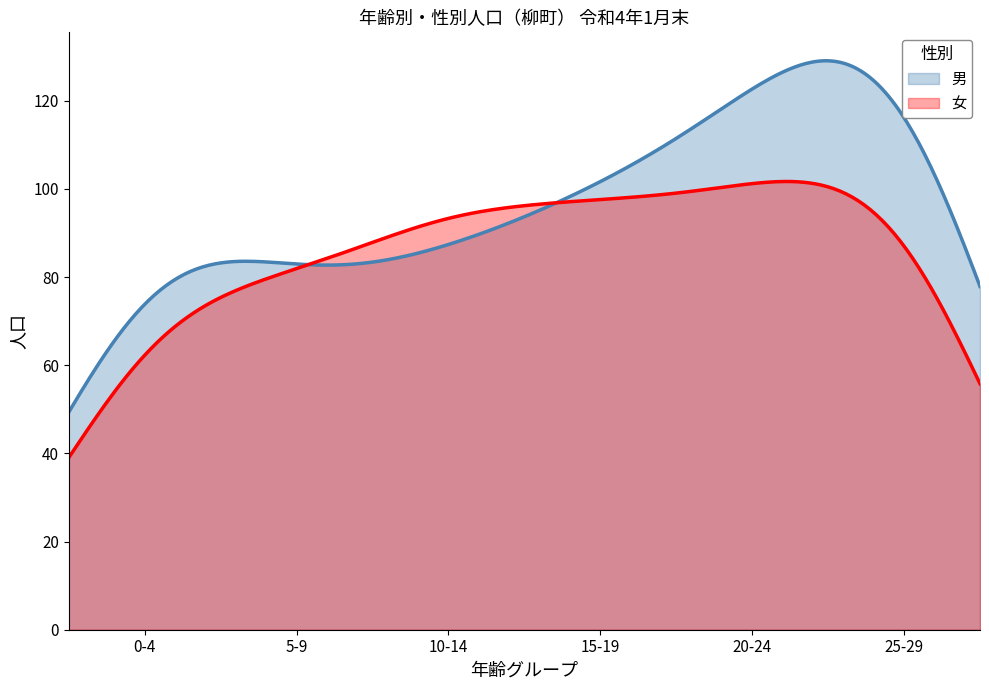

Which series has the largest range (max minus min)?

男